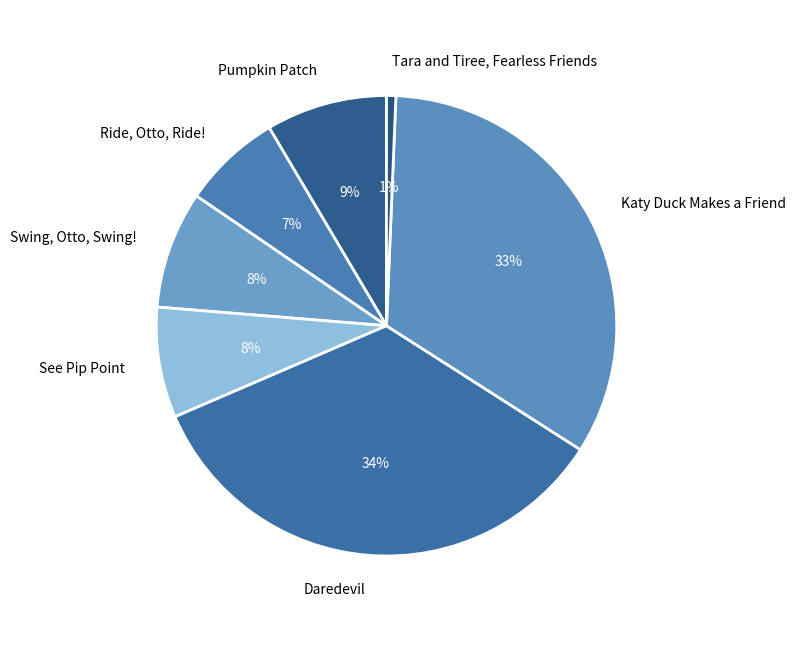

The Swing, Otto, Swing! slice represents 8% of the pie. True or false?

True